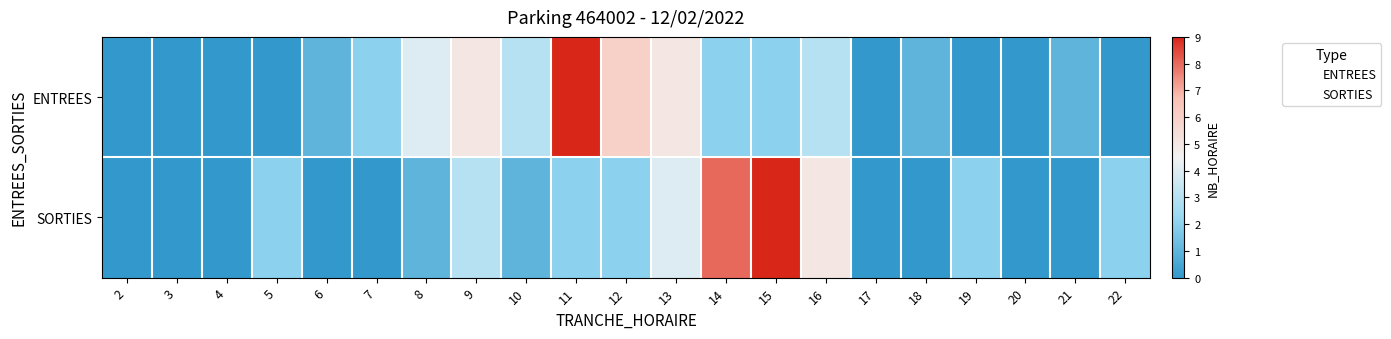

List the series in order of their peak value, lowest first.

ENTREES, SORTIES